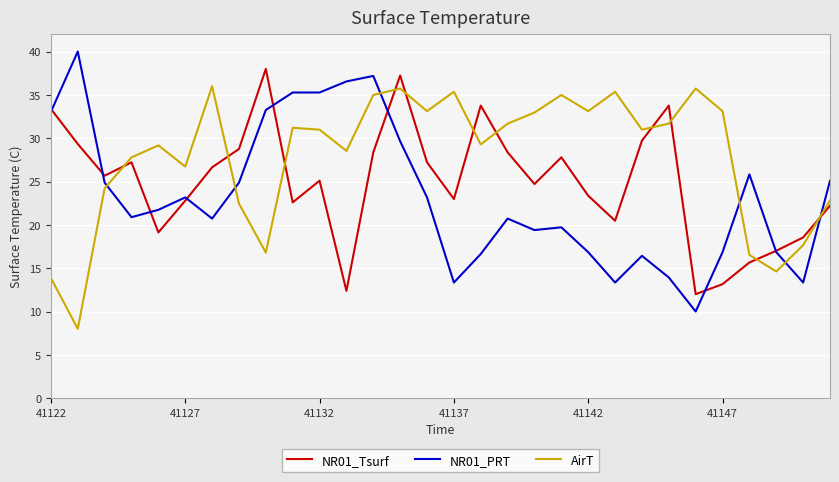

Which series has the largest total across all categories?

AirT